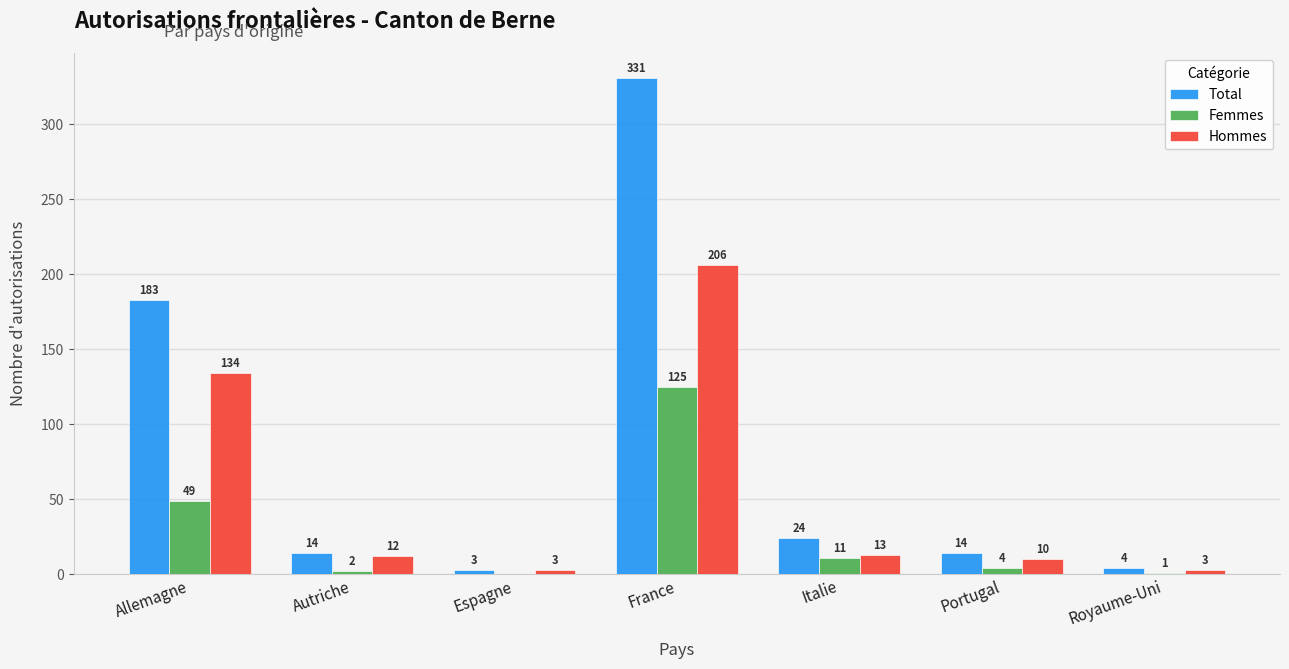

What is the difference between the Total values at Allemagne and Italie?

159